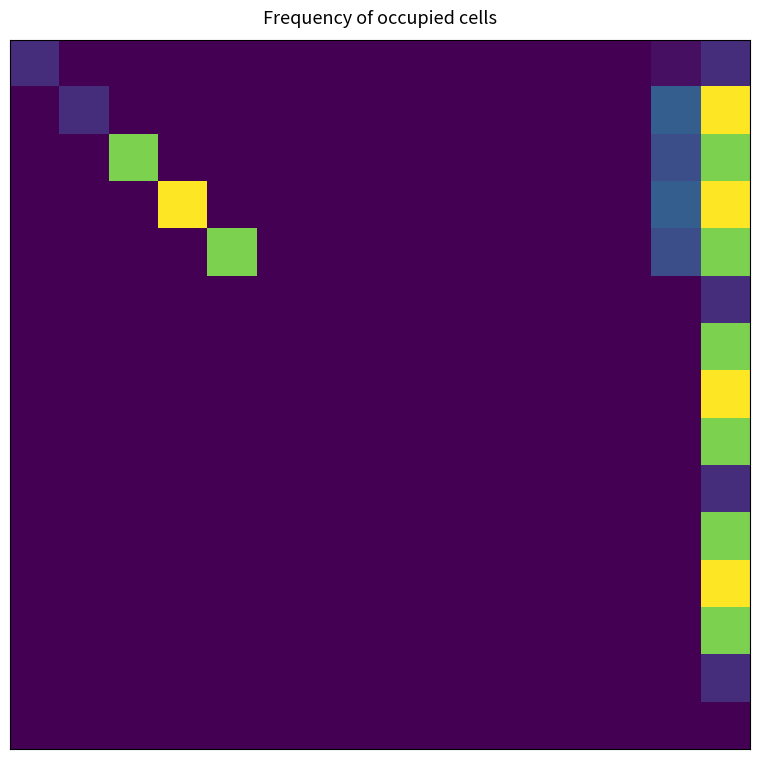

What is the greatest value displayed?

9325421831.0